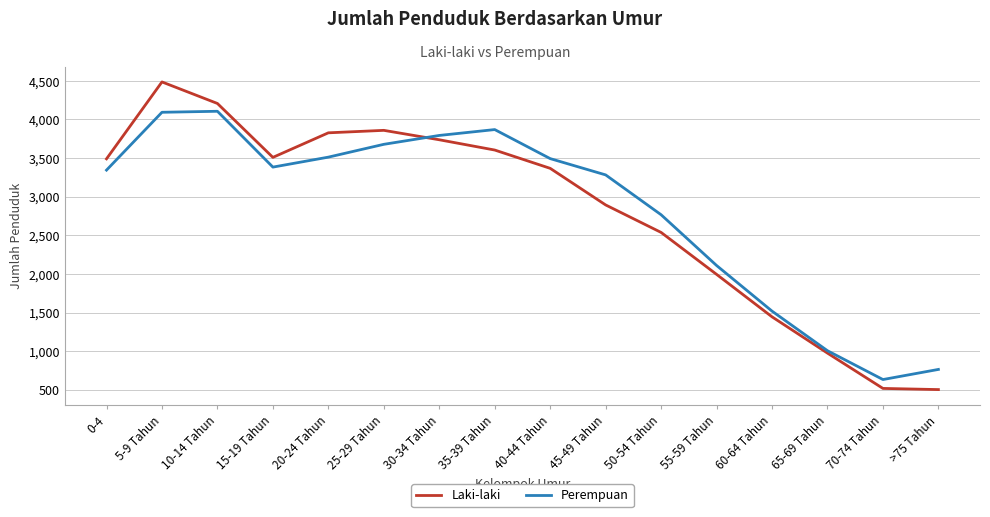

Is this an area chart (filled region under the line)?

No